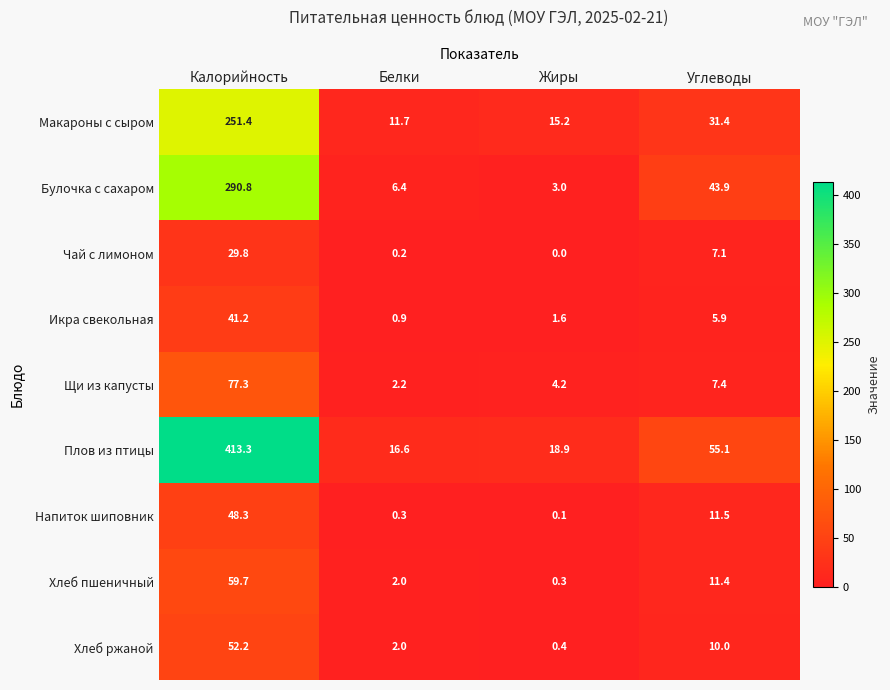

Is it true that Икра свекольная equals 0.9 at Белки?

True